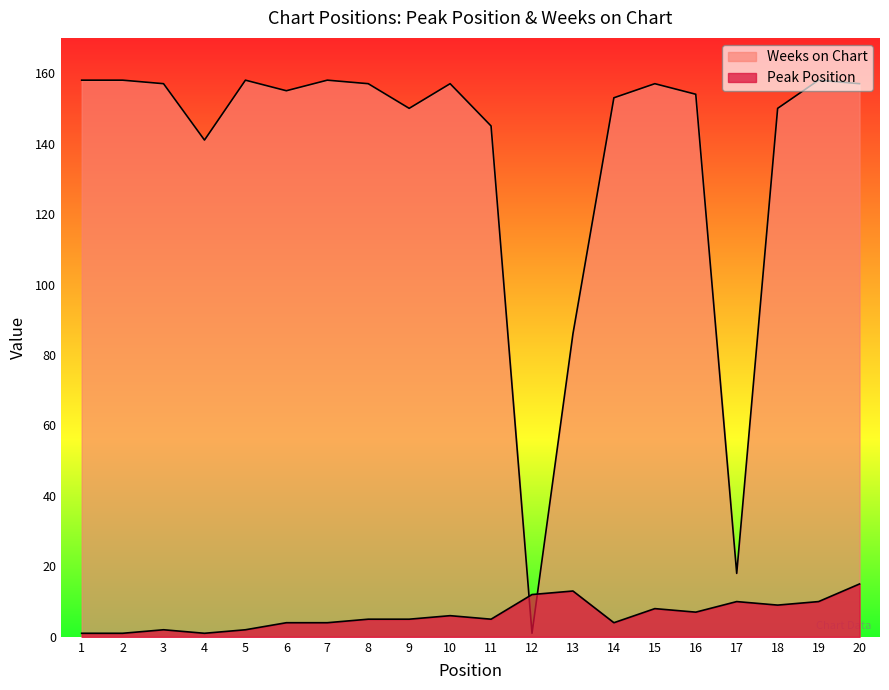

What is the total value across all series at 12?

13